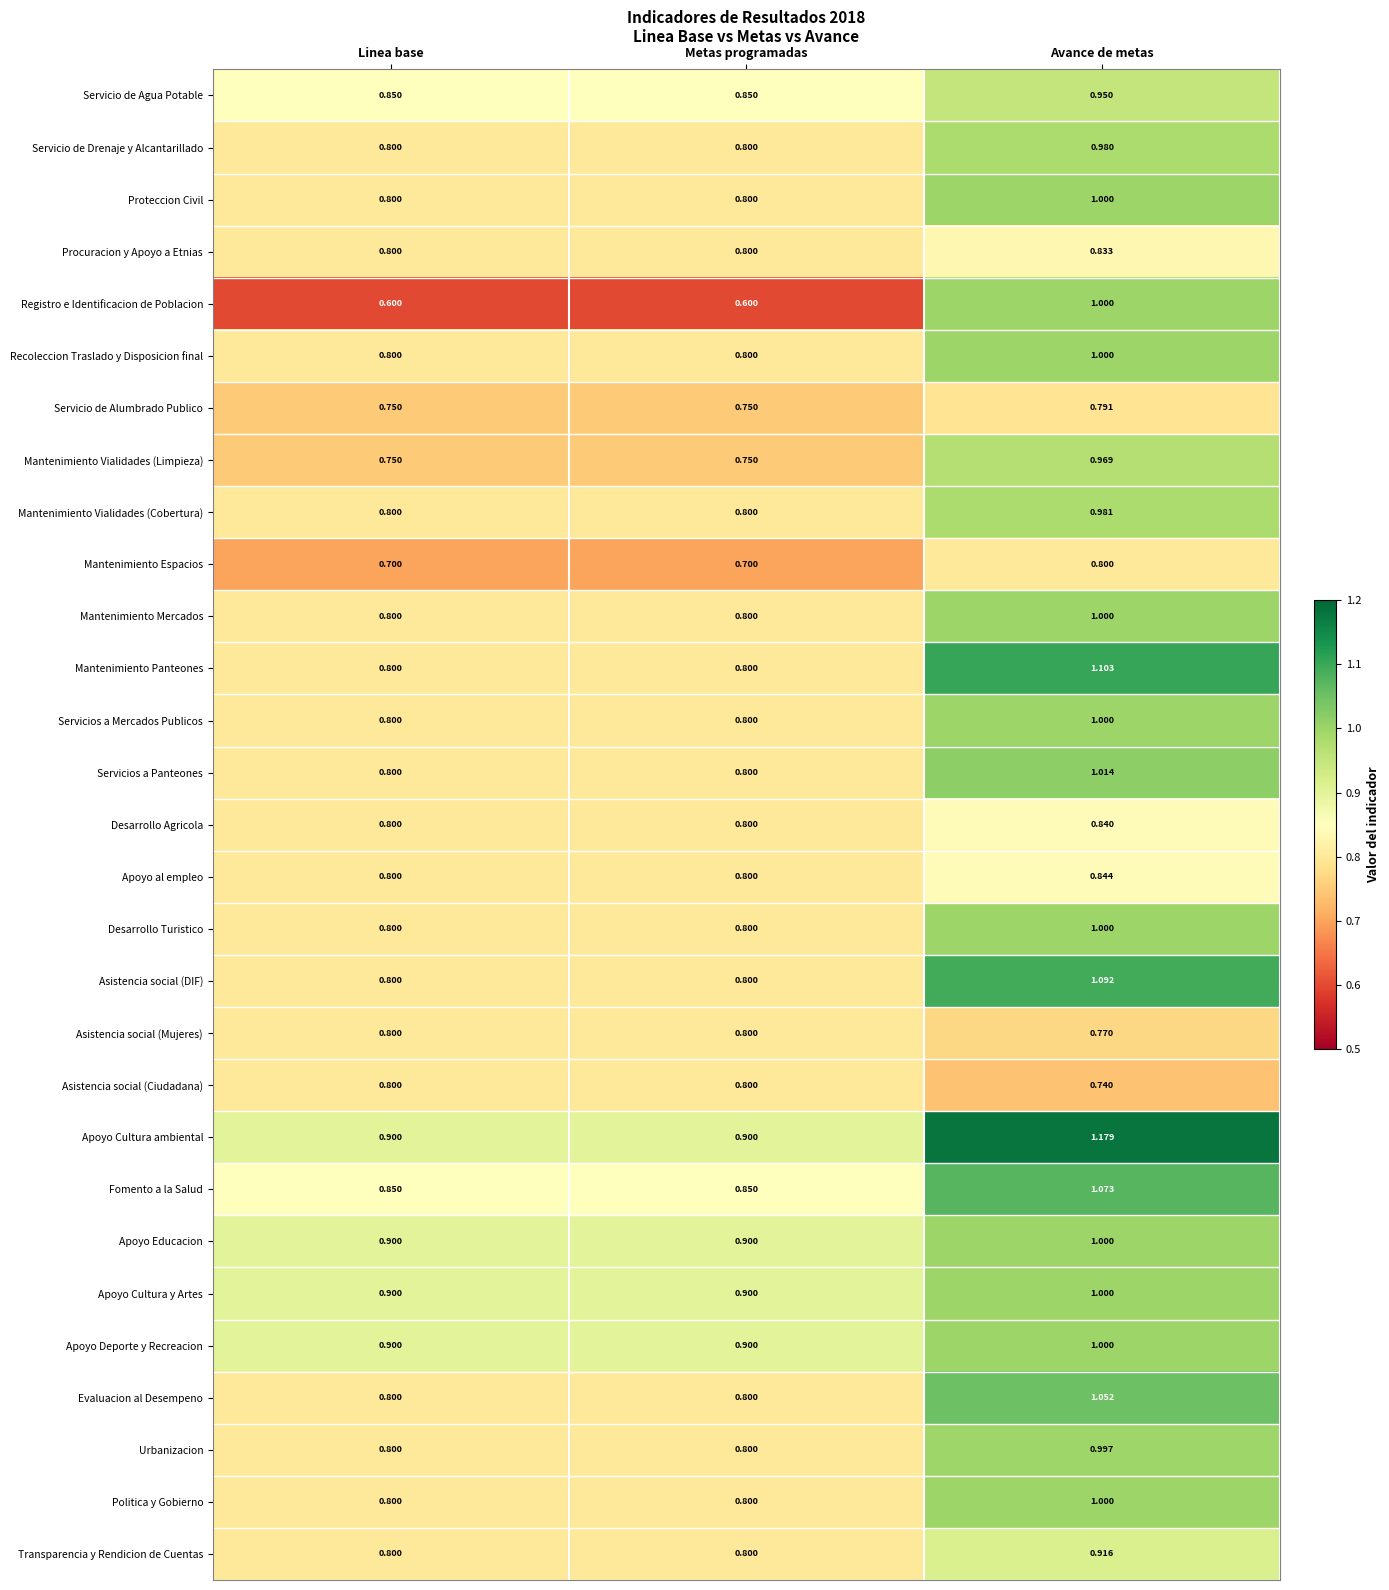

Which series has the largest total across all categories?

Apoyo Cultura ambiental